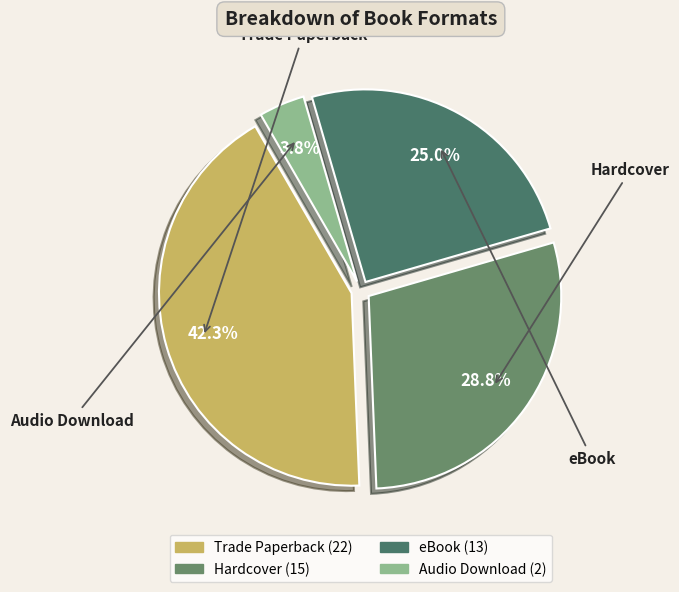

Rank the categories by value from highest to lowest.

Trade Paperback, Hardcover, eBook, Audio Download